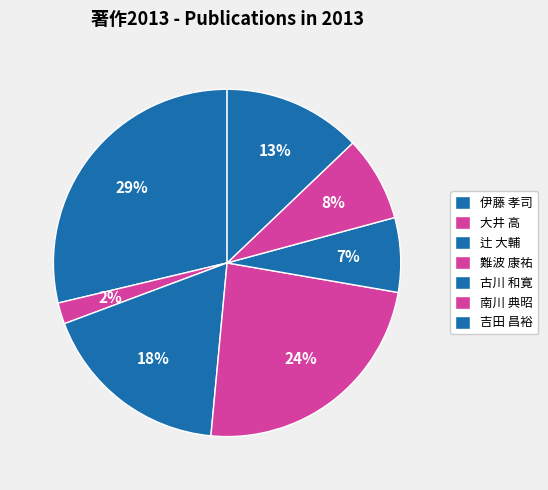

Which category has the smallest portion of the pie?

大井 高